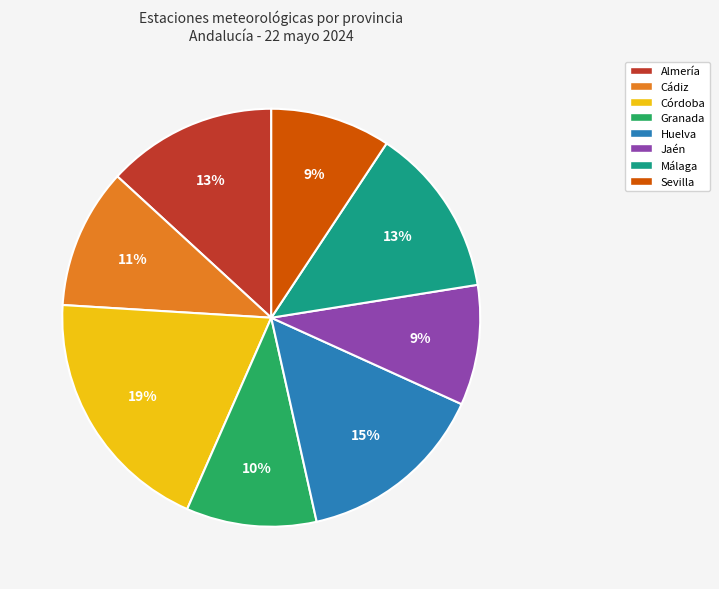

Approximately how many times larger is the value at Jaén compared to Huelva?

0.6